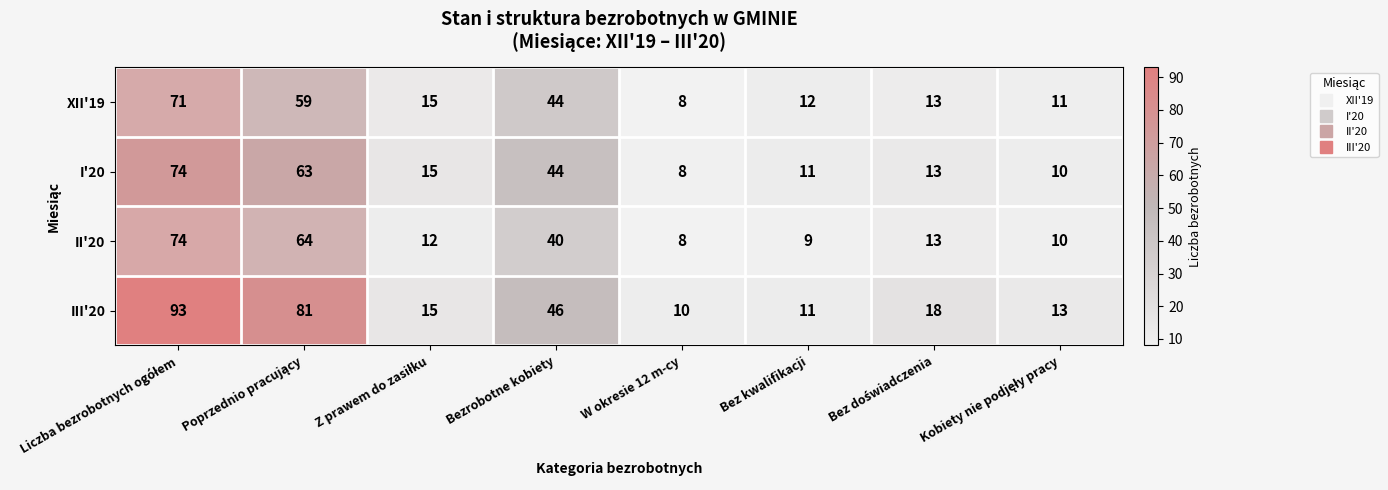

What is the total value across all series at Bezrobotne kobiety?

174